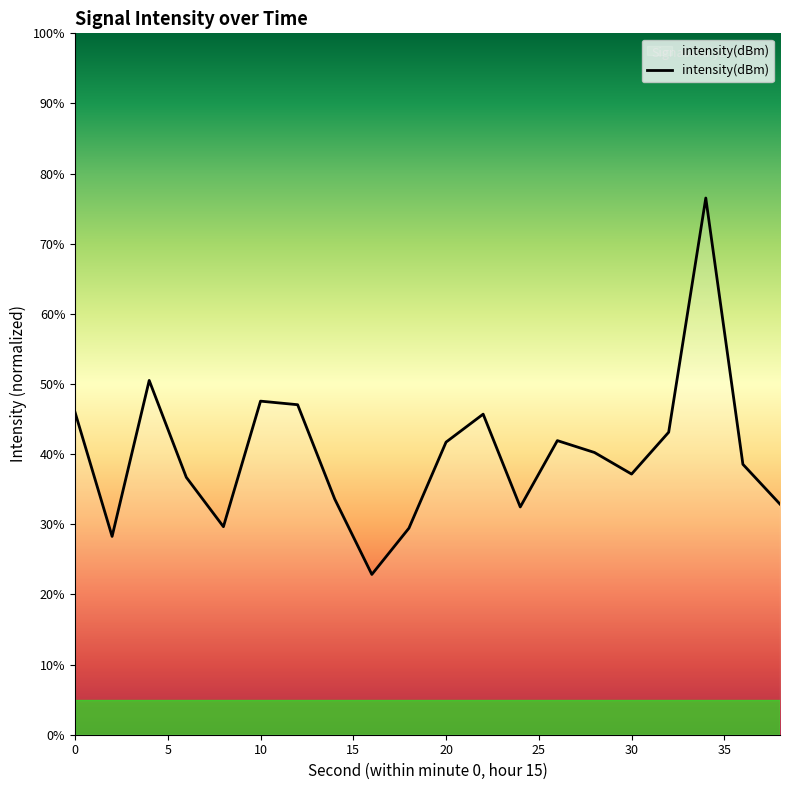

What is the greatest value displayed?

76.5